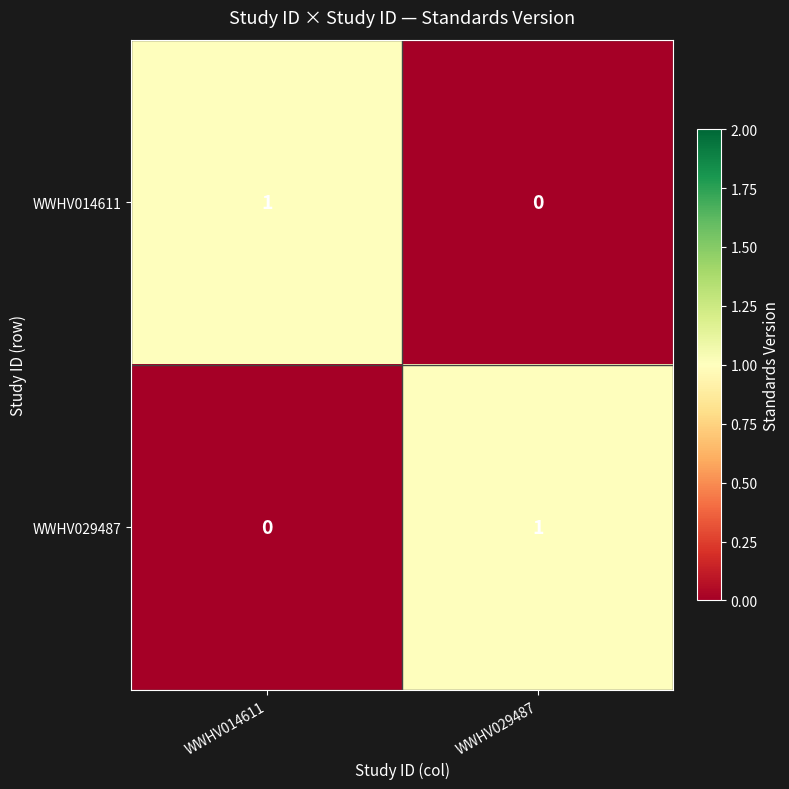

At which label is WWHV029487 closest to 0?

WWHV014611